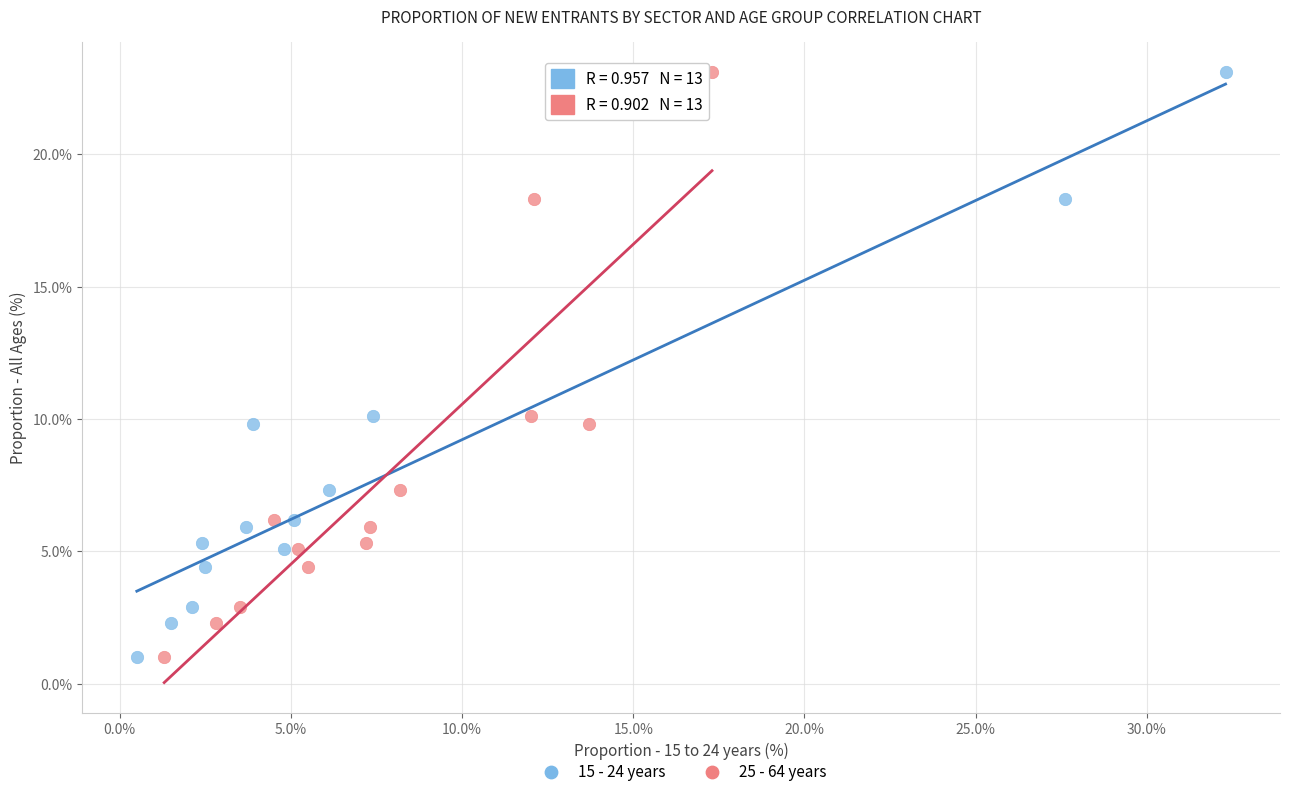

What are all the series names shown in the legend?

15 - 24 years, 25 - 64 years